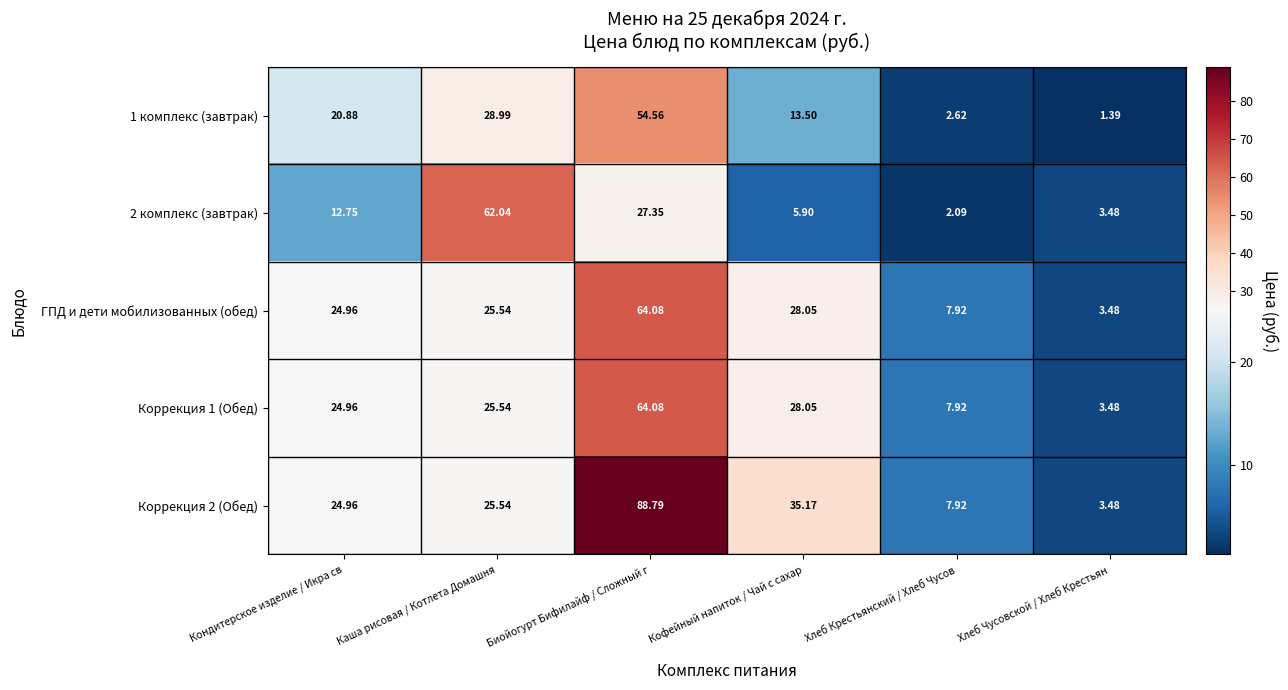

Rank the categories by Коррекция 2 (Обед) value from highest to lowest.

Биойогурт Бифилайф / Сложный г, Кофейный напиток / Чай с сахар, Каша рисовая / Котлета Домашня, Кондитерское изделие / Икра св, Хлеб Крестьянский / Хлеб Чусов, Хлеб Чусовской / Хлеб Крестьян